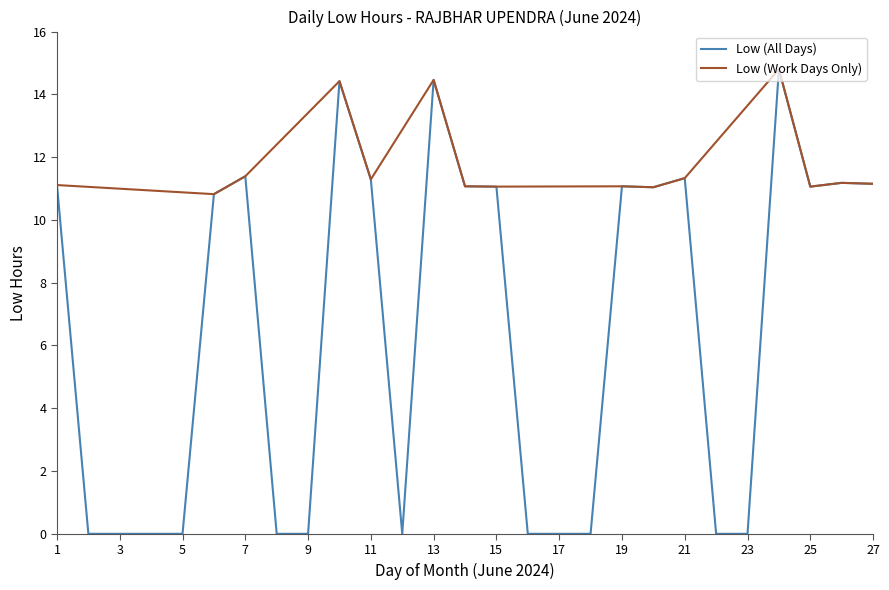

True or false: the data shows 4.5 at 10.

False